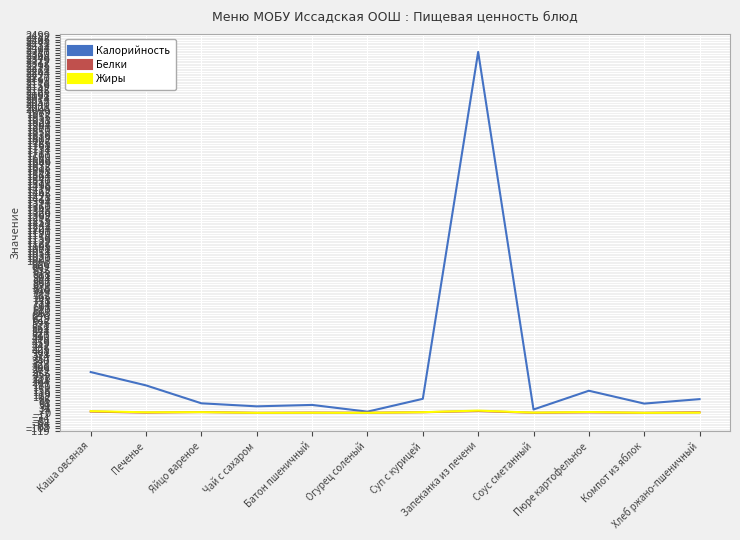

What is the maximum value shown in the chart?

2385.0